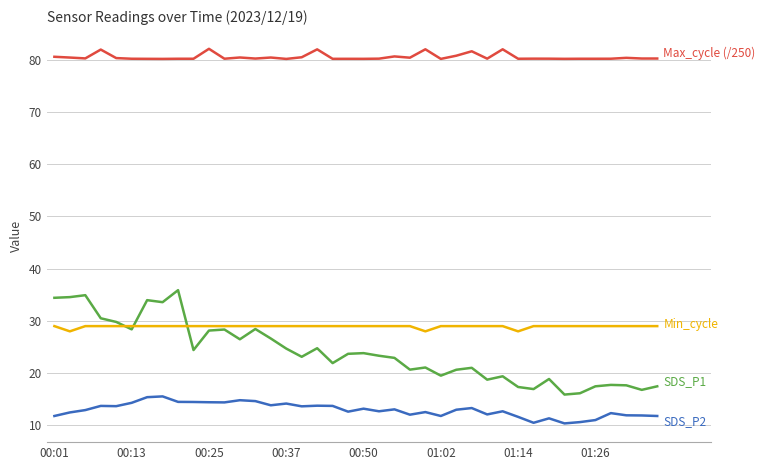

What is the smallest value displayed?

10.4